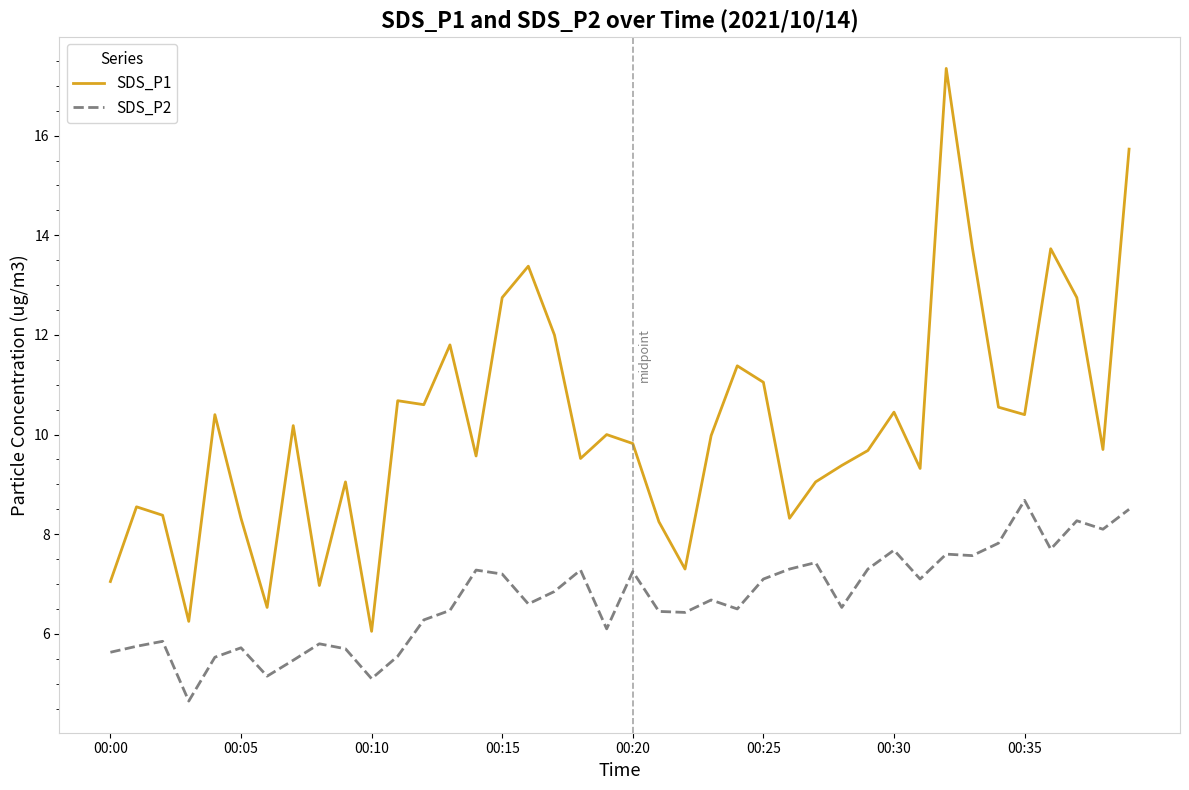

What is the greatest value displayed?

17.4